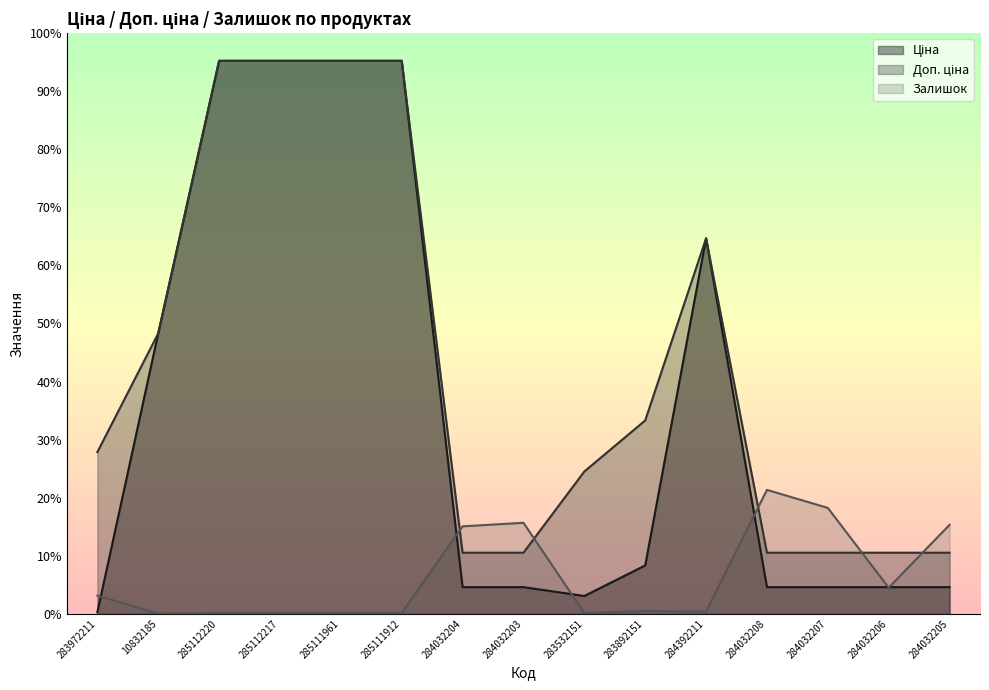

Where is Залишок nearest to the value 1230?

284032204